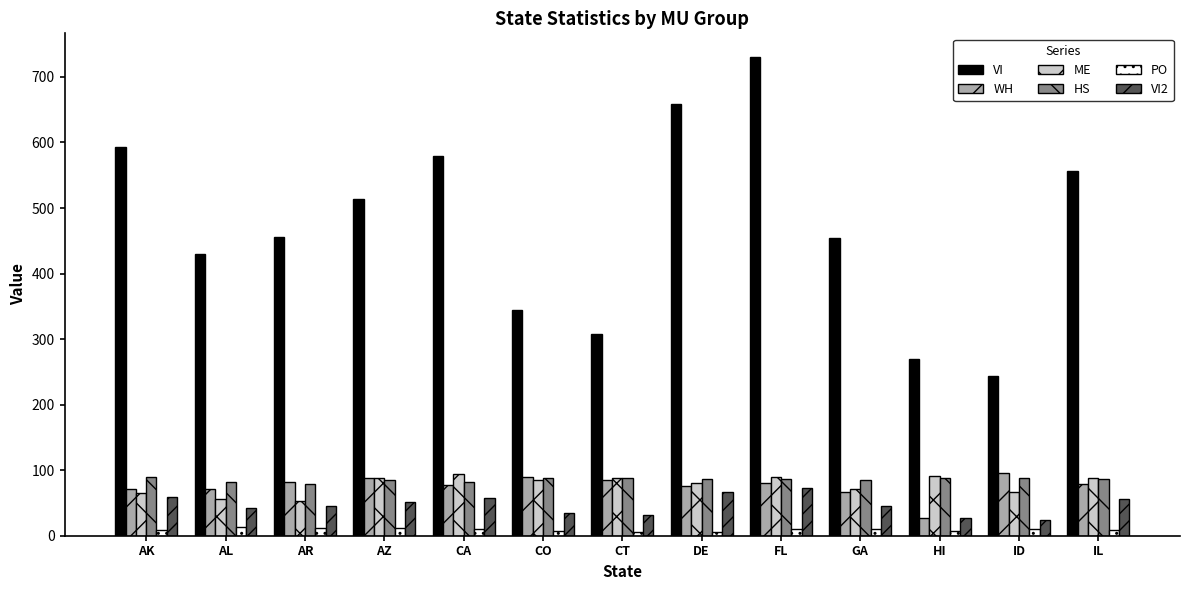

How many values in the WH series are below 79?

6